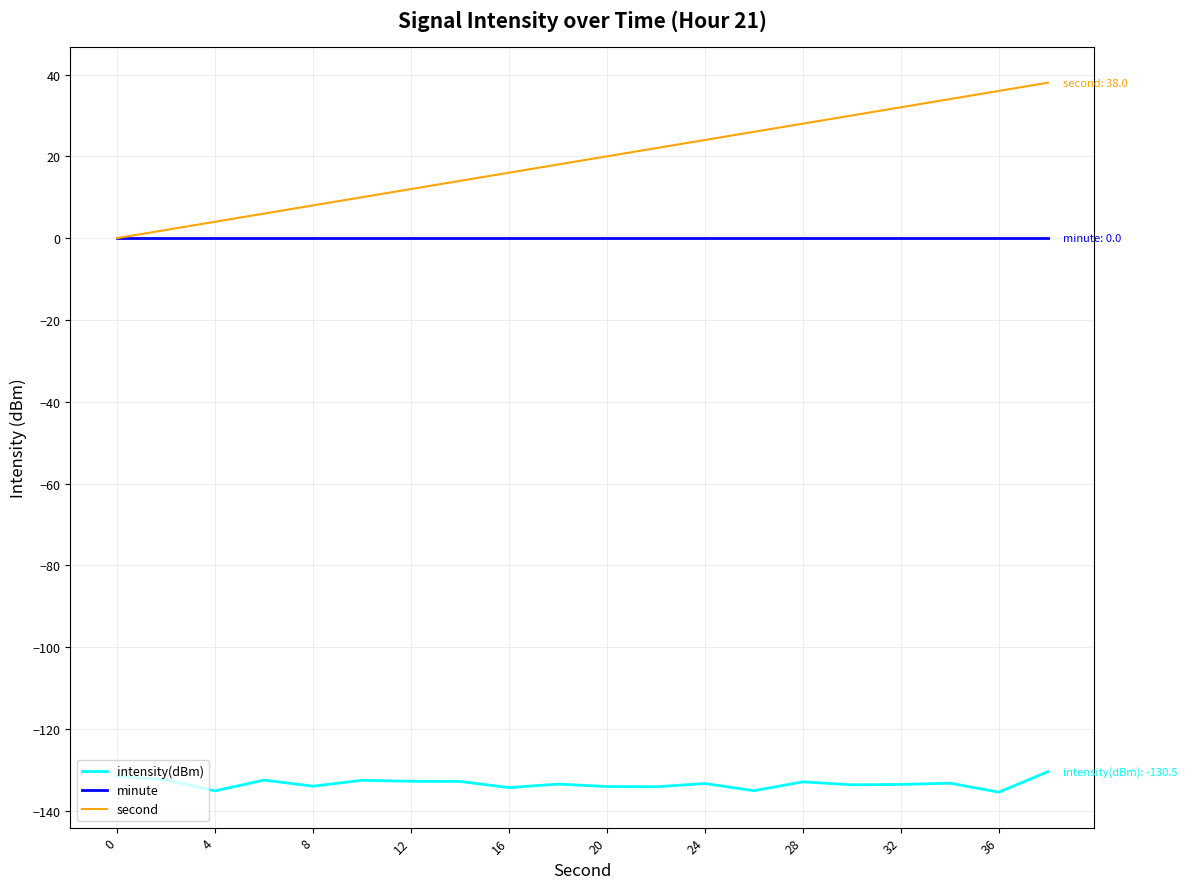

List the series in order of their peak value, highest first.

second, minute, intensity(dBm)